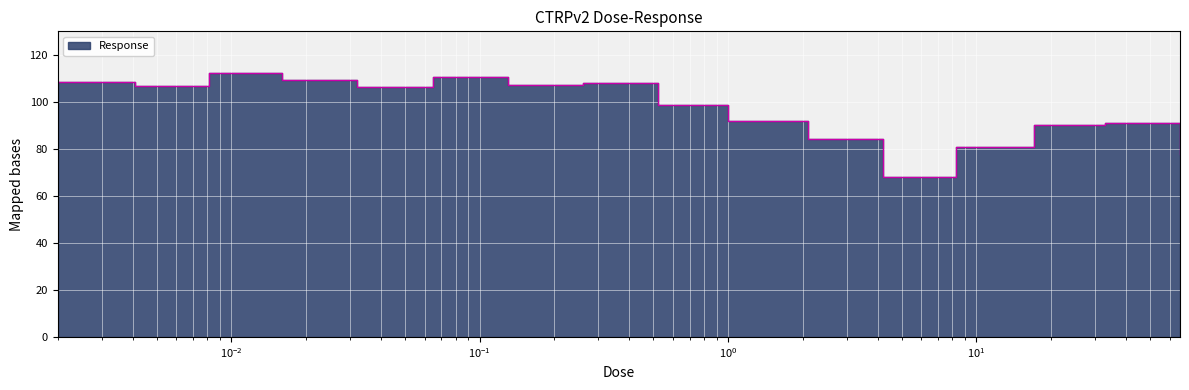

Is it true that the value at 0.002 is 108.3?

True